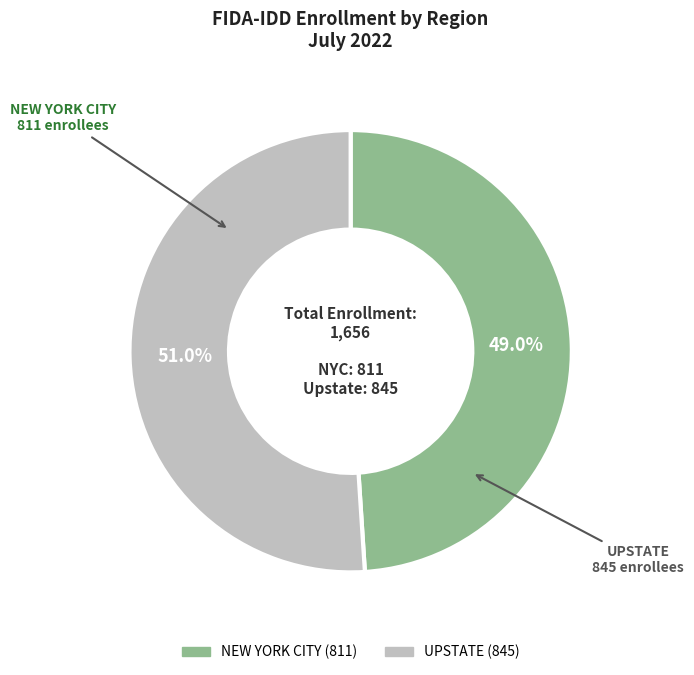

Count the number of slices in the pie.

2